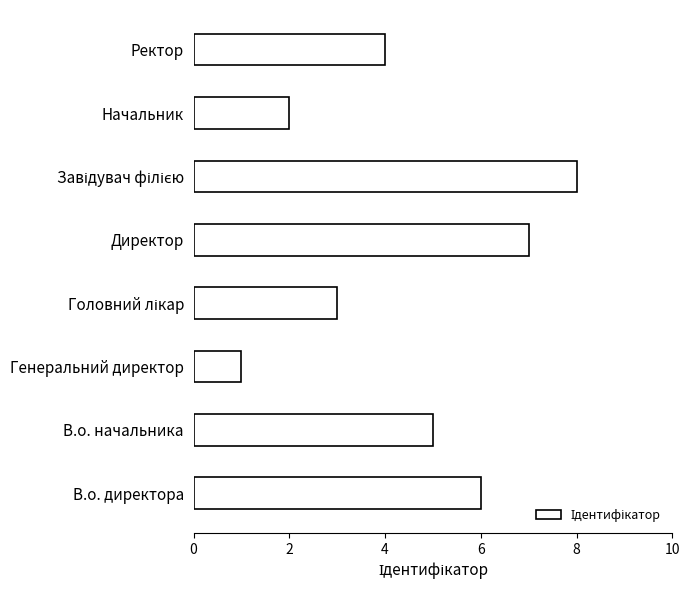

Reading bottom to top, list all the values displayed in this chart.

6	5	1	3	7	8	2	4